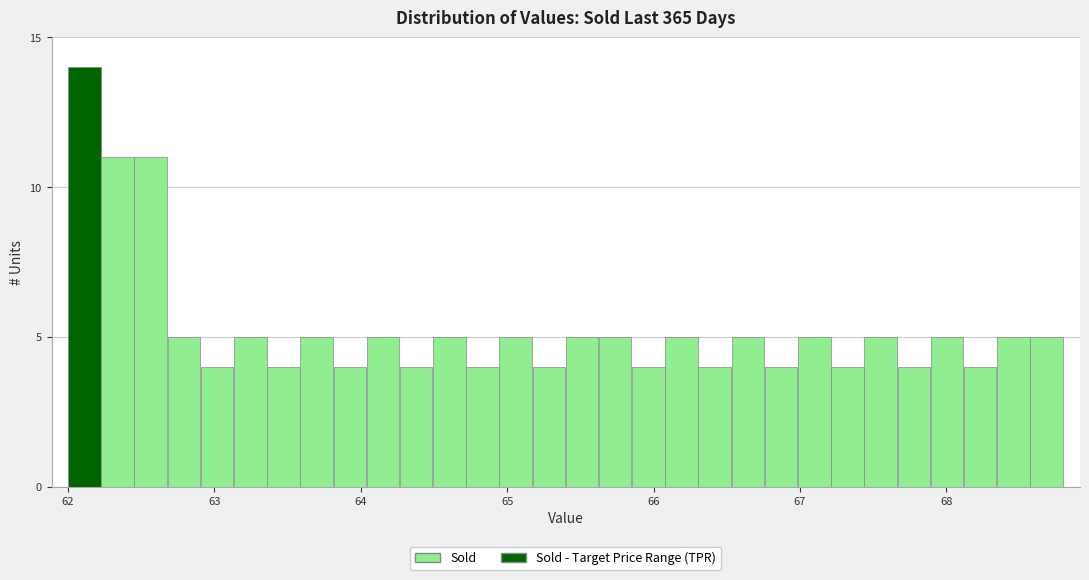

Read against the x-axis, roughly where is the centre of the tallest bar?

62.1